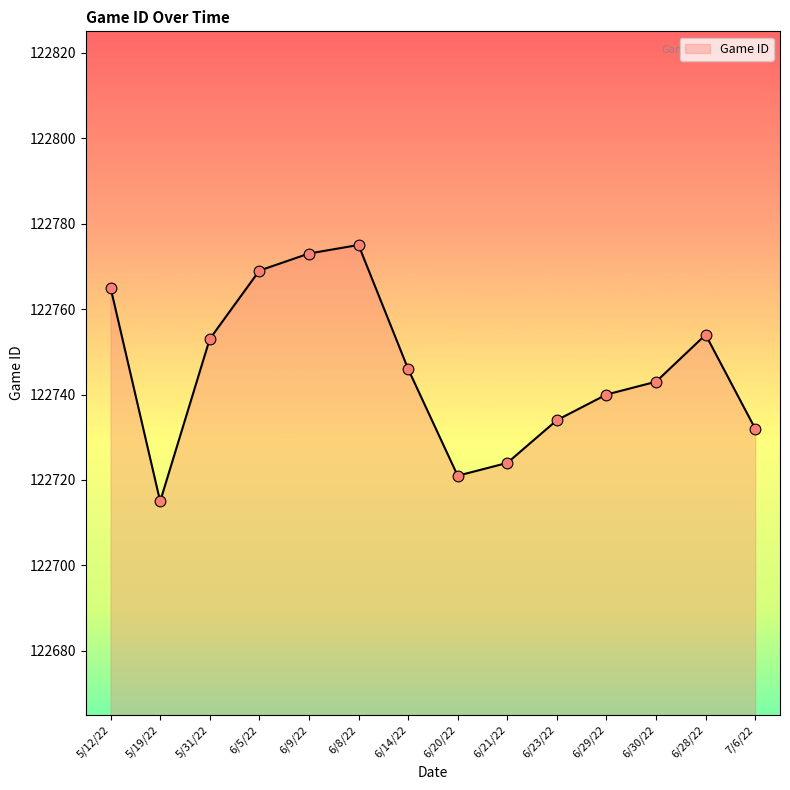

Between 6/29/22 and 6/9/22, which is larger?

6/9/22